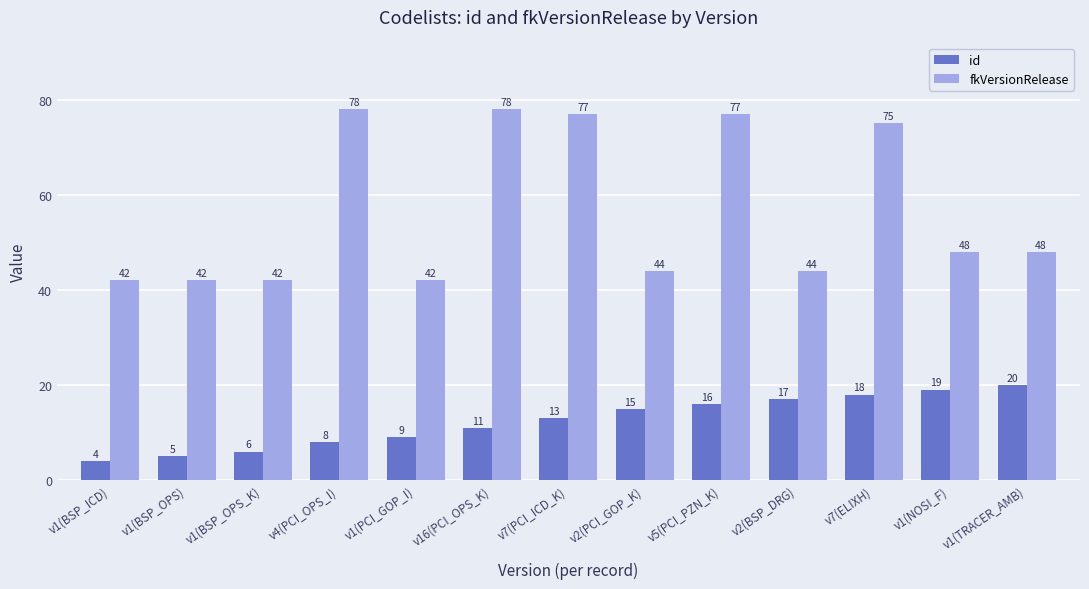

What position from the left is v2(BSP_DRG)?

10